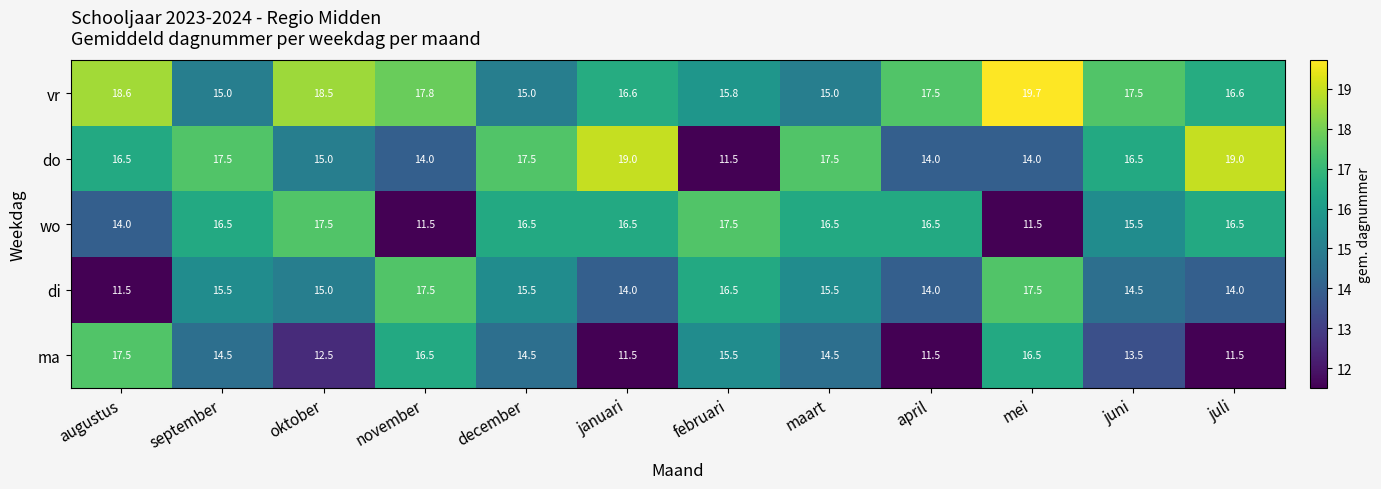

At how many categories does at least one series exceed 16?

12